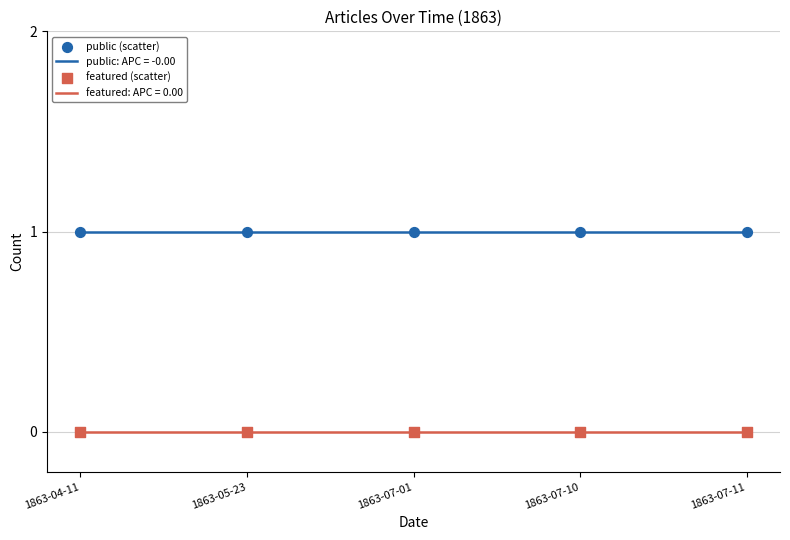

Is the value of public (scatter) at 1863-07-11 greater than the value of featured (scatter) at 1863-07-10?

Yes